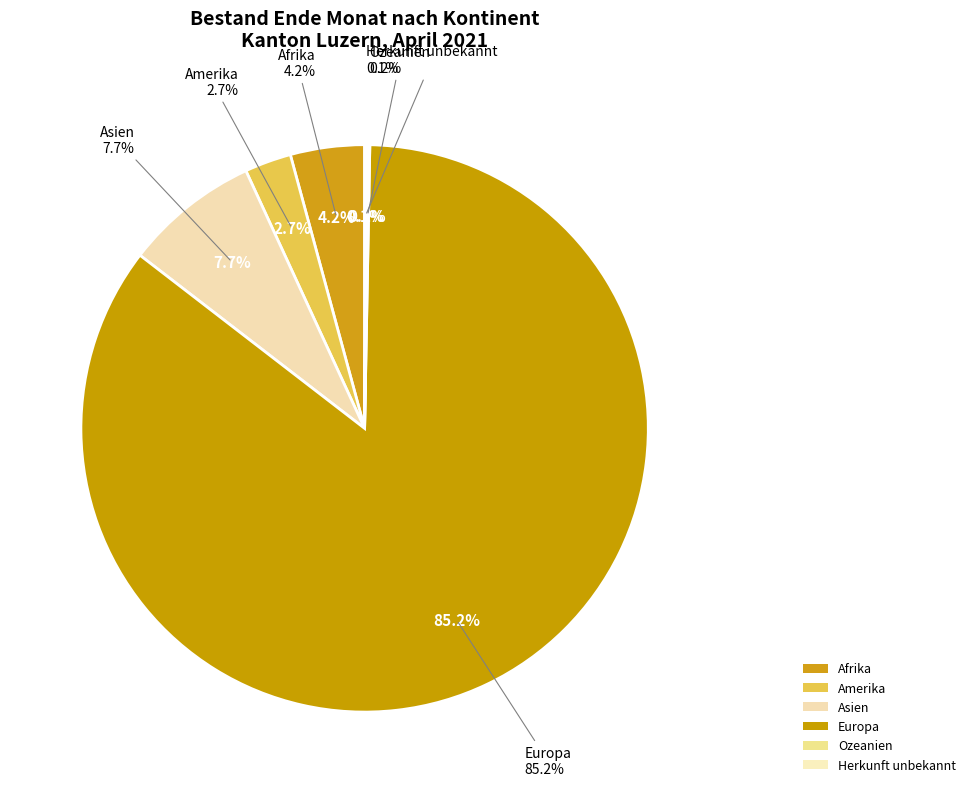

Between Afrika Bestand and Amerika, which is larger?

Afrika Bestand